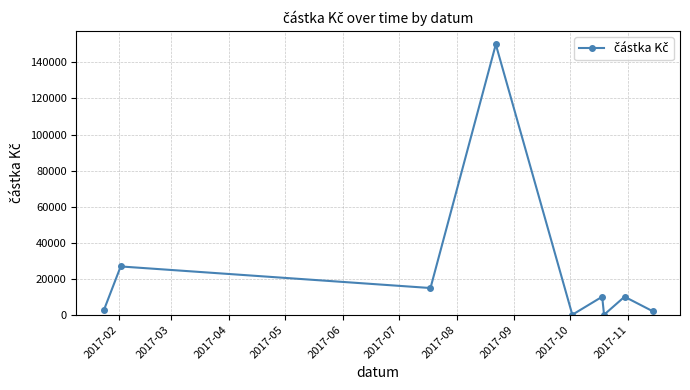

How many data points are less than 10000?

4